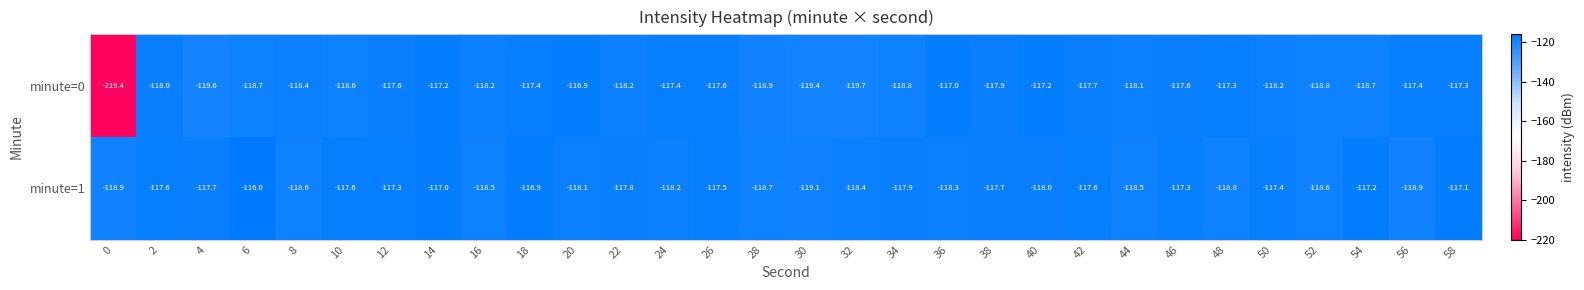

List the series in order of their overall mean, highest first.

minute=1, minute=0